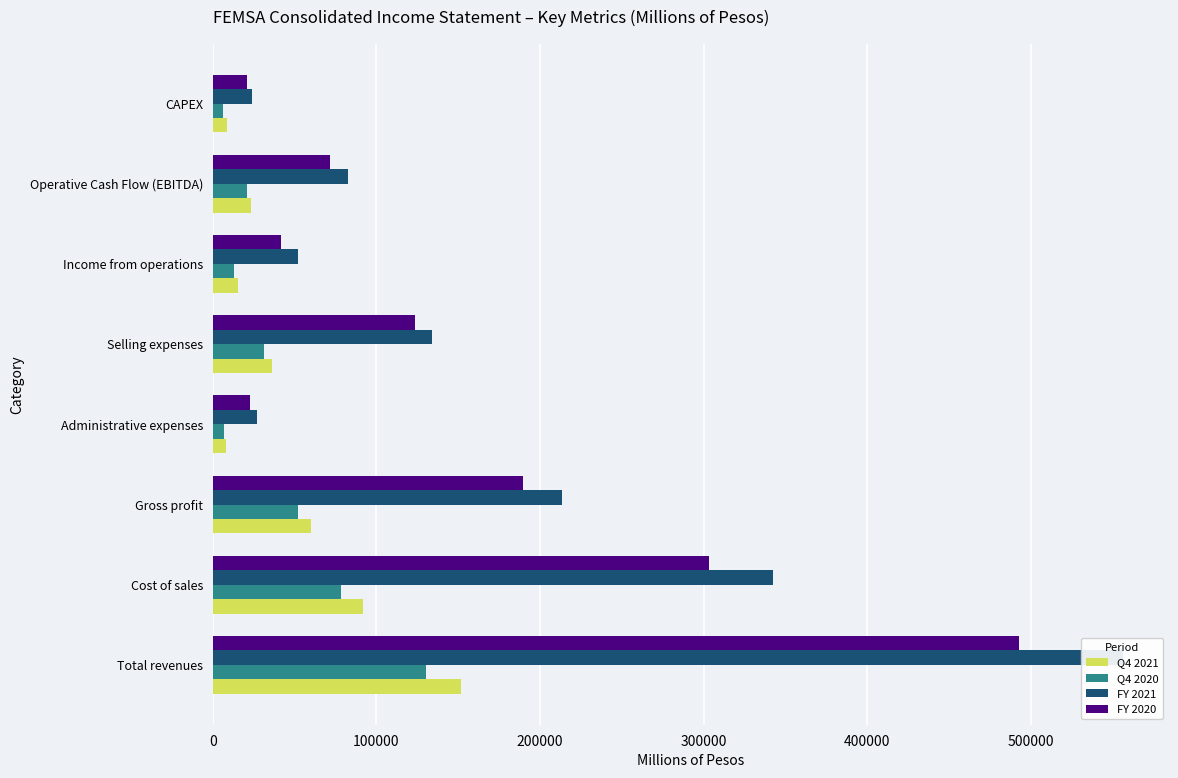

Which series has the largest range (max minus min)?

FY 2021